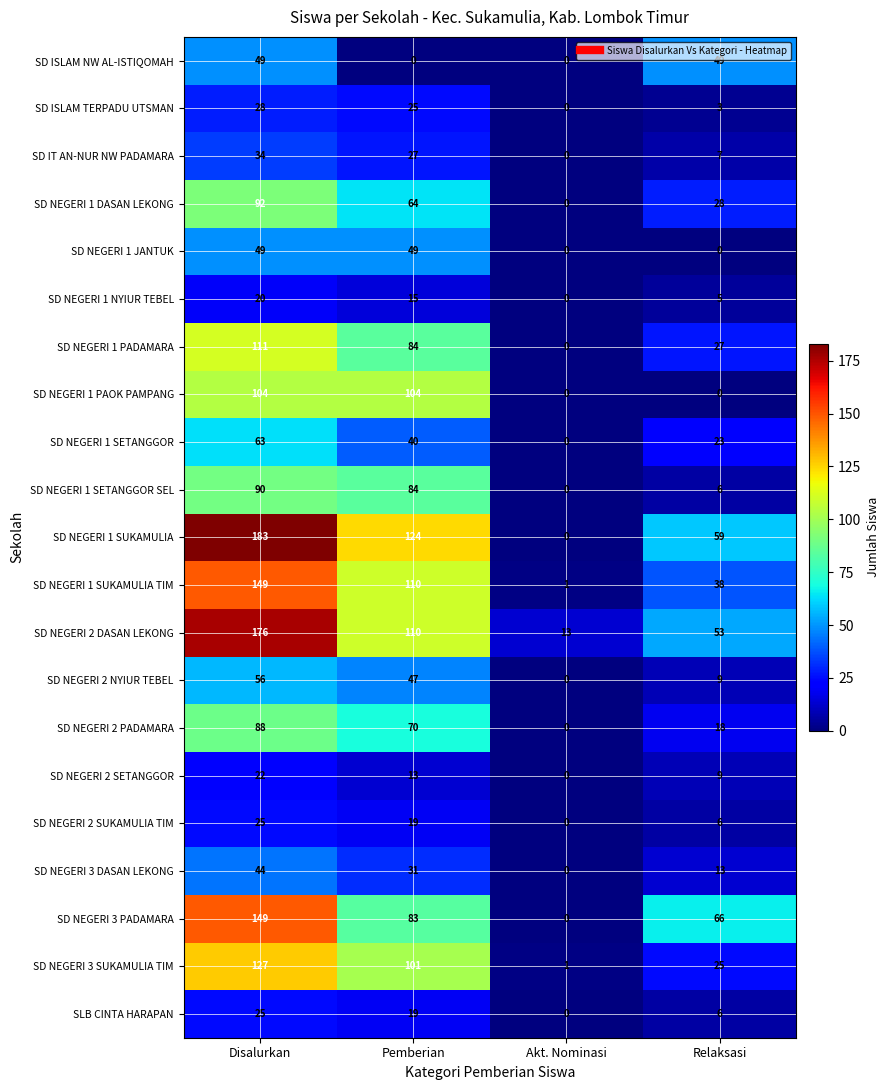

How many data points does each series have?

4